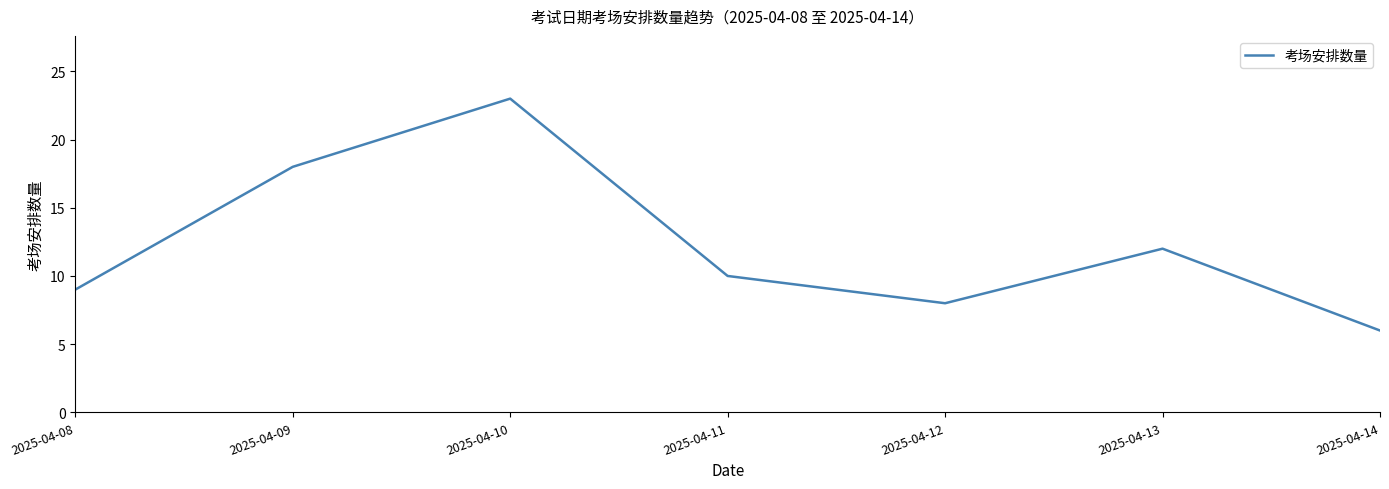

Where is the first local maximum?

2025-04-10